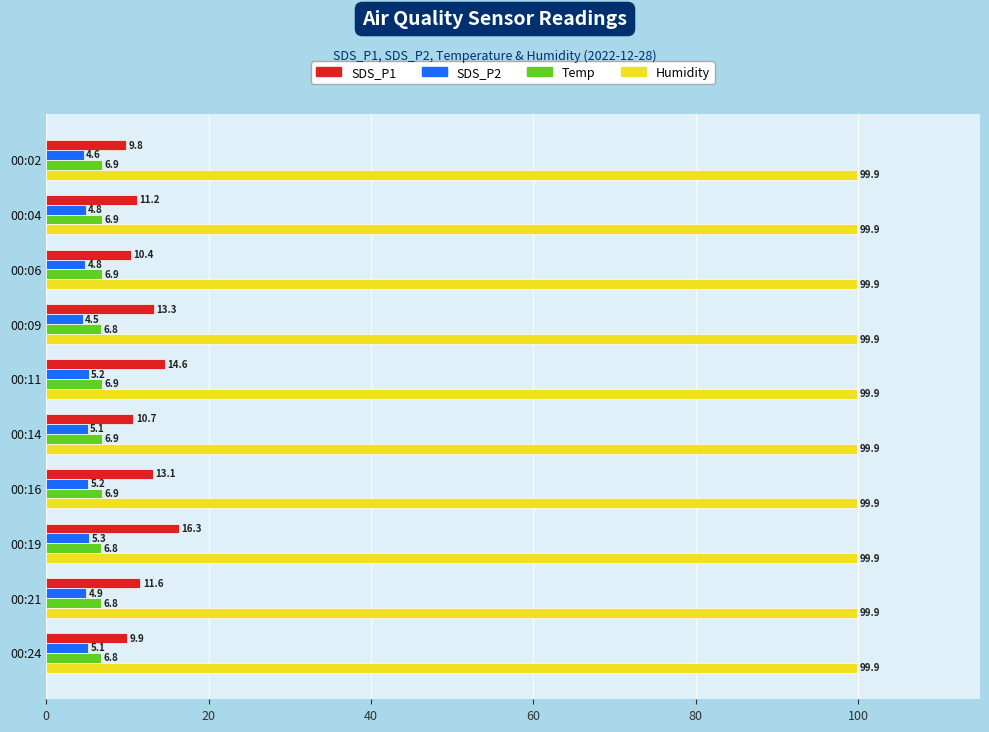

Which series has the largest range (max minus min)?

SDS_P1